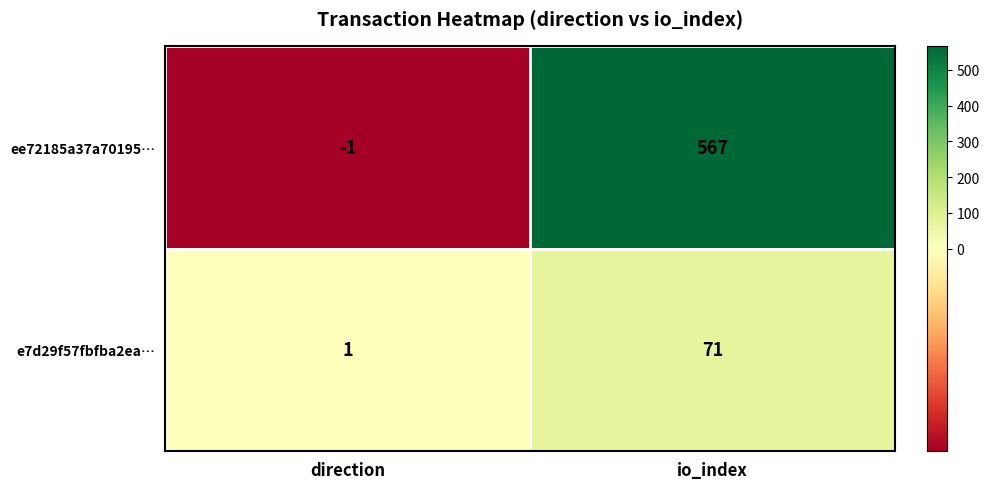

Which series changed the most between direction and io_index?

ee72185a37a70195…